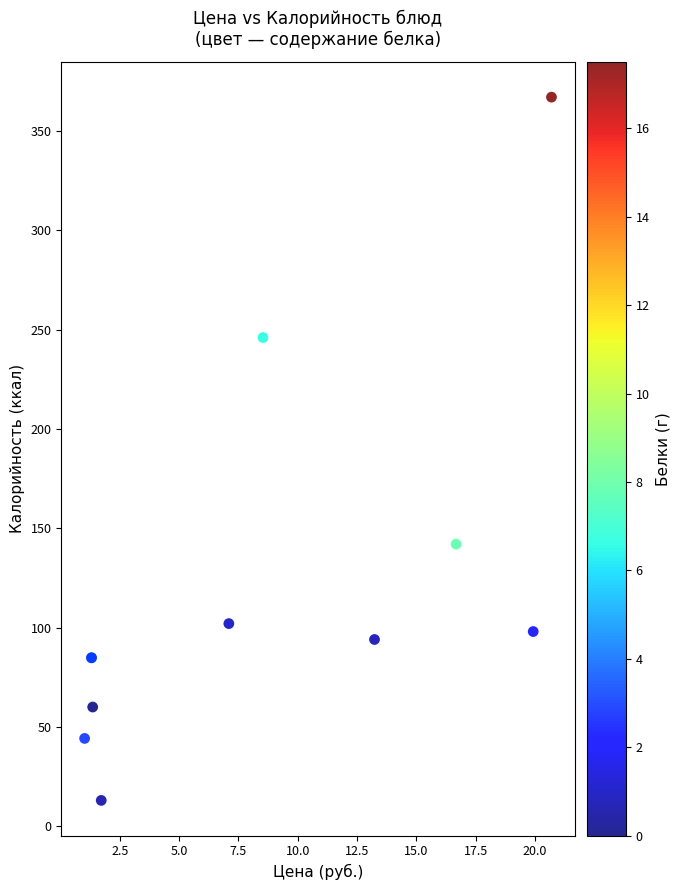

What Y value in the scatter plot is closest to 190?

142.0